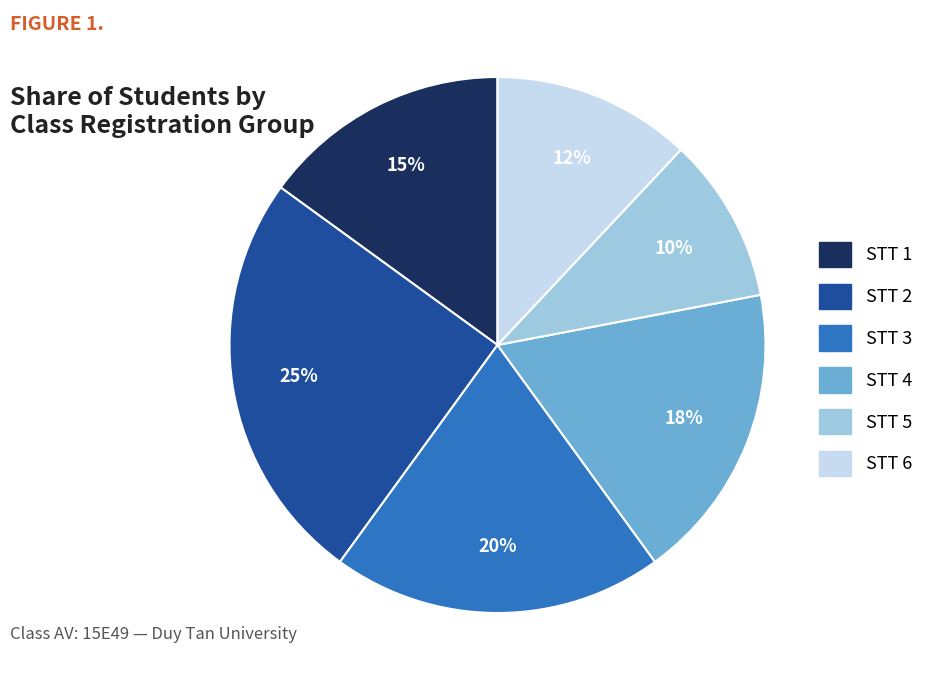

The STT 2 slice represents 25% of the pie. True or false?

True